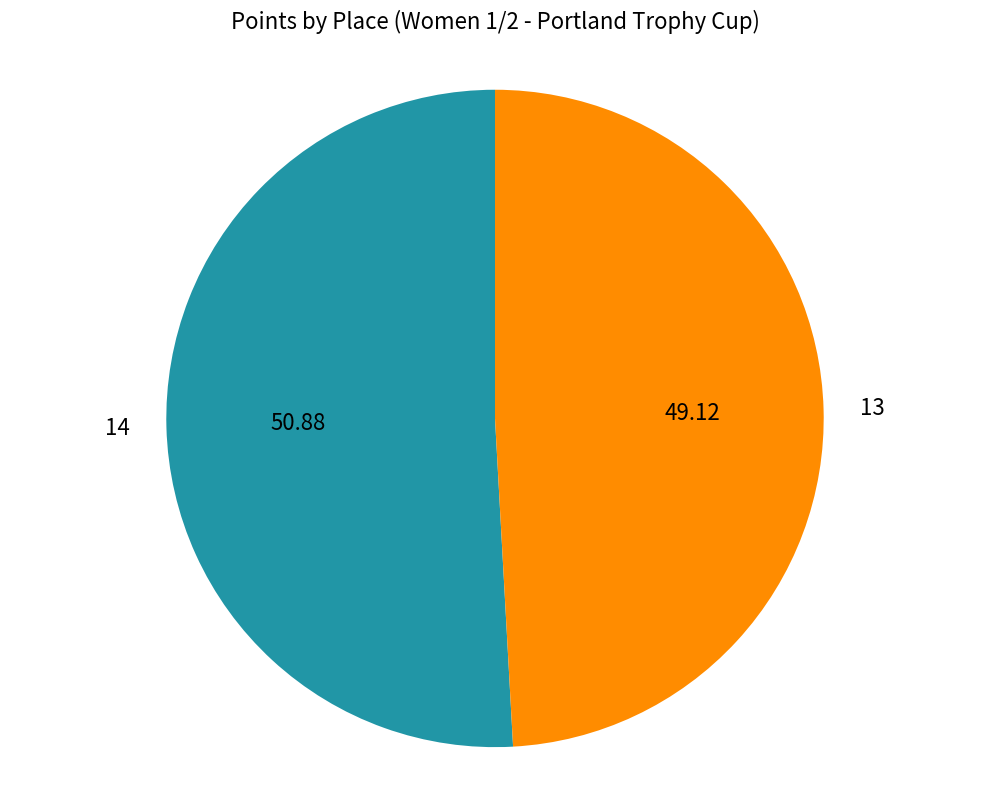

Is there a majority slice in this chart?

Yes